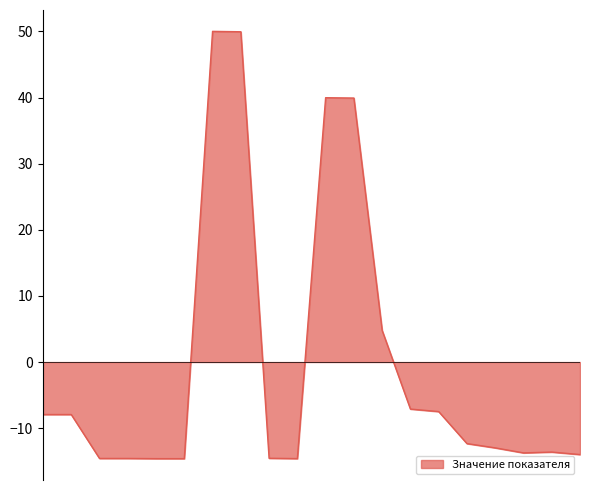

What is the minimum value shown in the chart?

-14.6